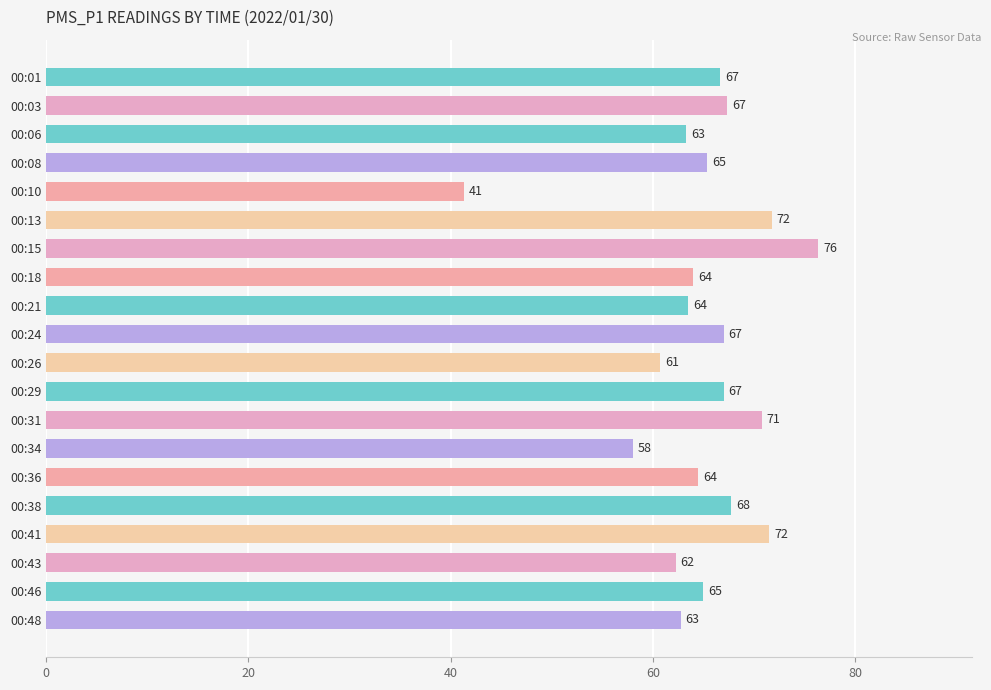

The chart shows a value of 41.3 at 00:10. True or false?

True